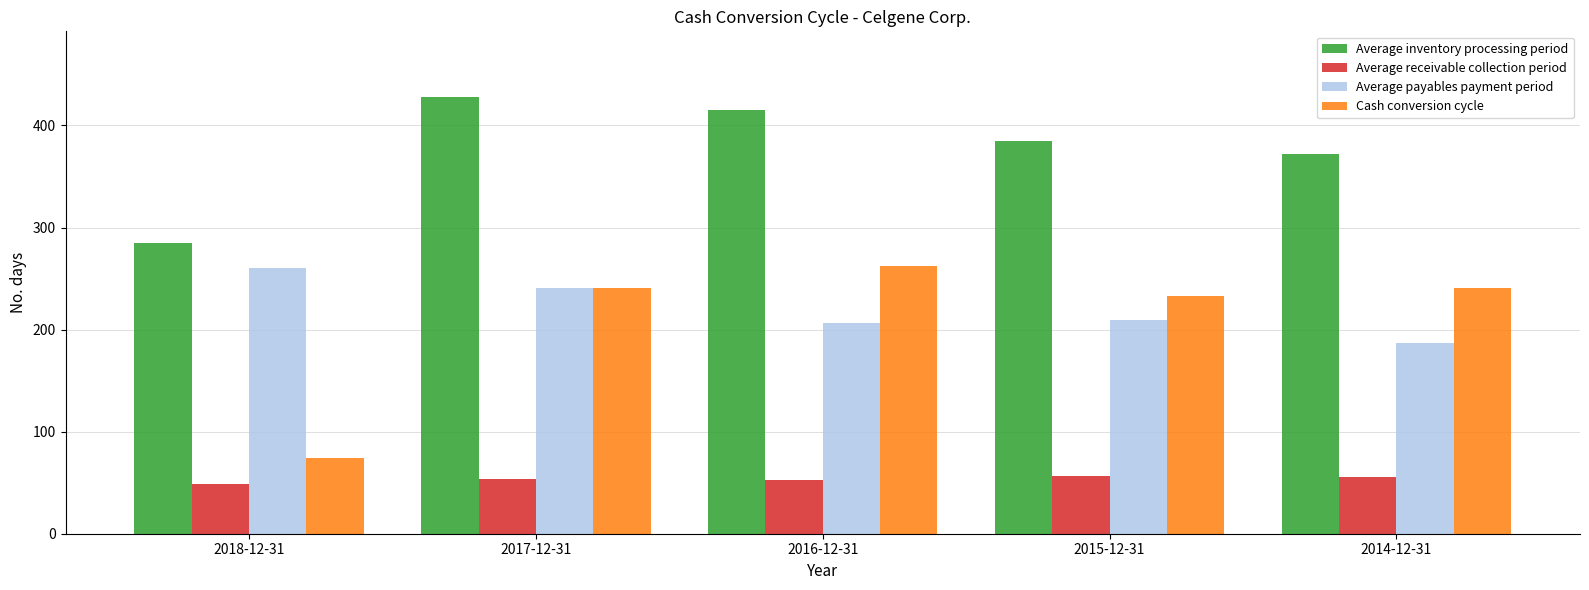

What is the difference between the second highest and second lowest values in the Average payables payment period series?

35